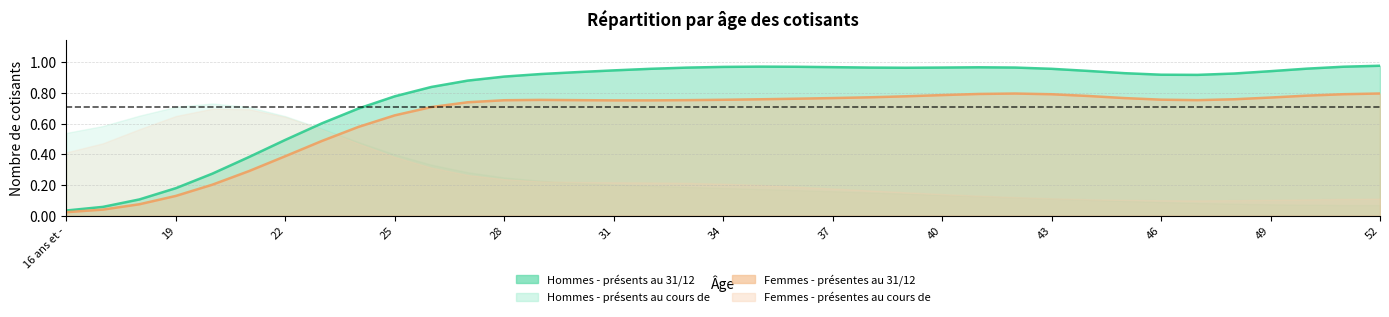

How many lines are shown in the chart?

2